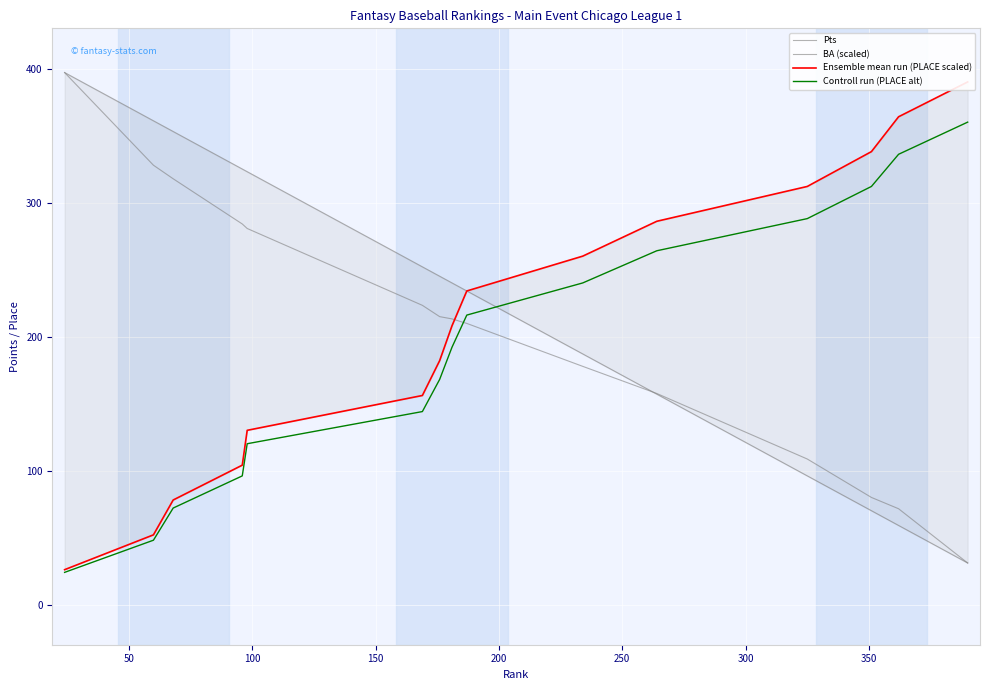

True or false: Controll run (PLACE alt) and Ensemble mean run (PLACE scaled) intersect in this chart.

False